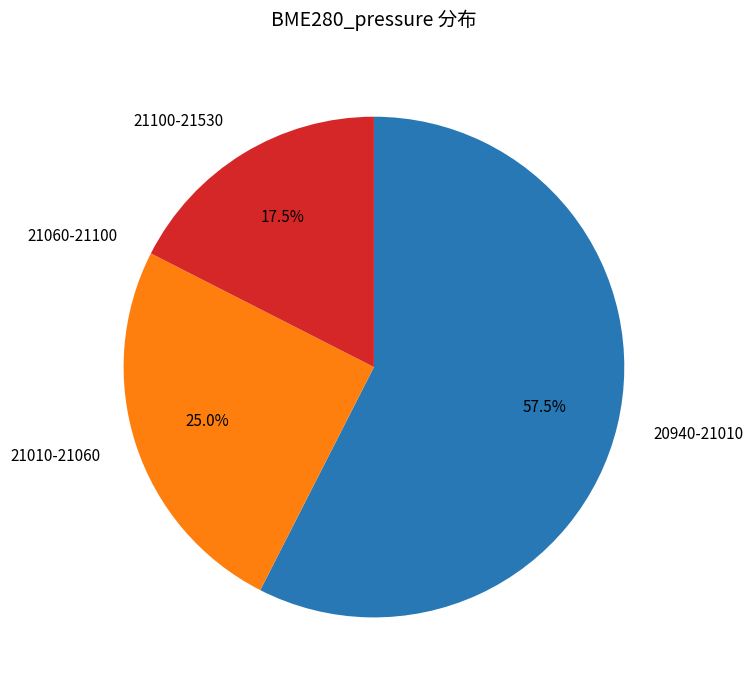

Is there any slice that represents more than half of the pie?

Yes